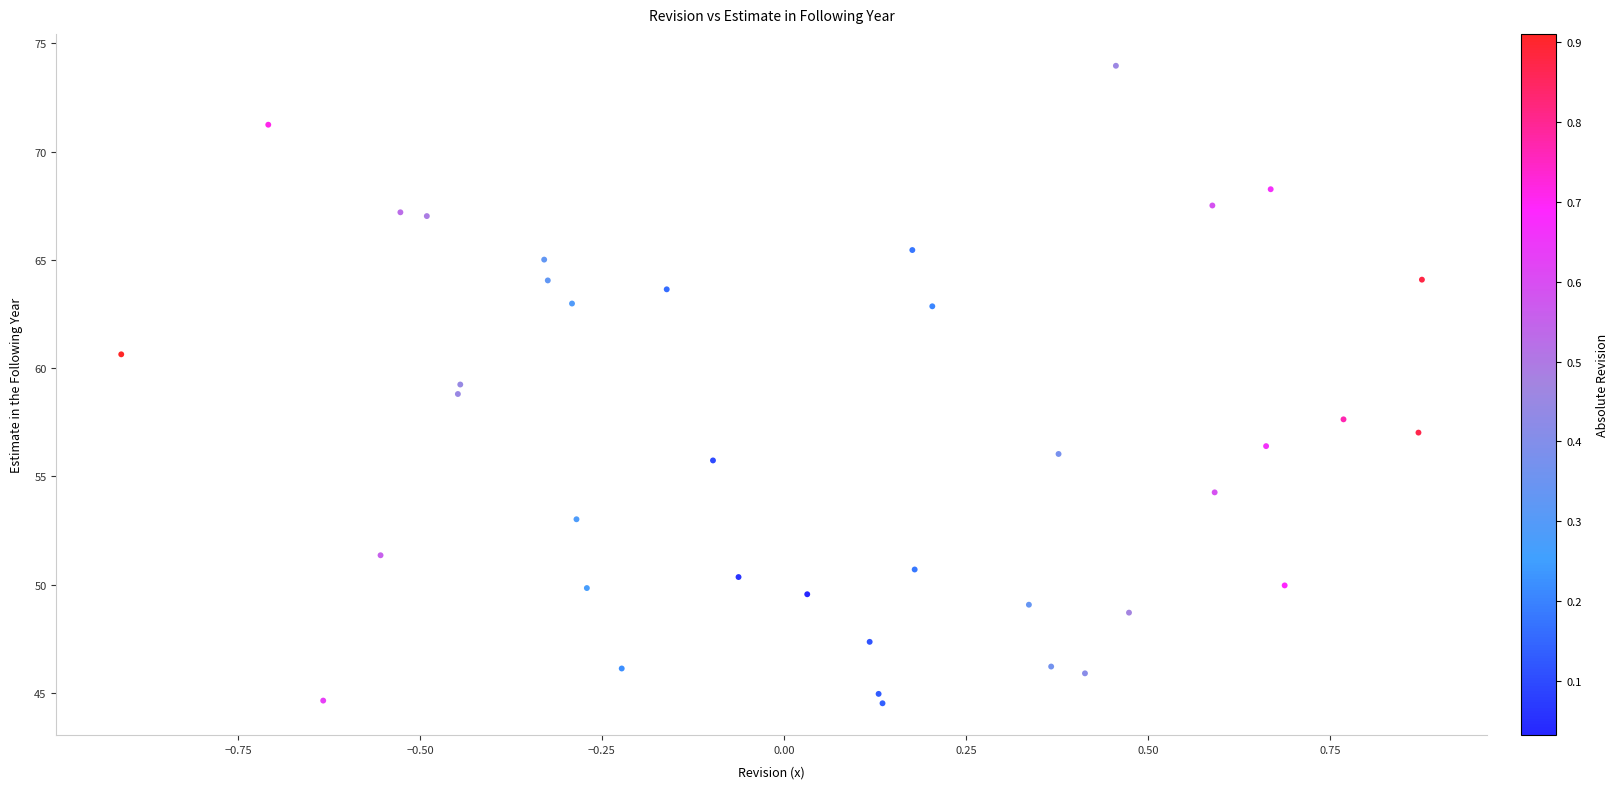

What is the range of Y values (max minus min)?

29.4